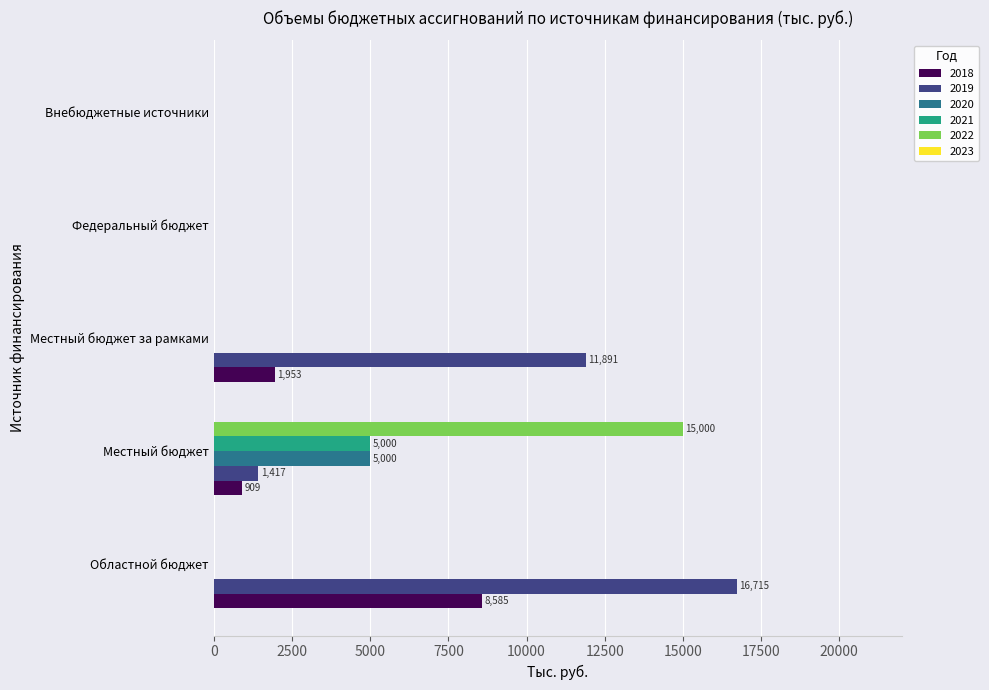

At which category does the chart reach its peak across all series?

Областной бюджет